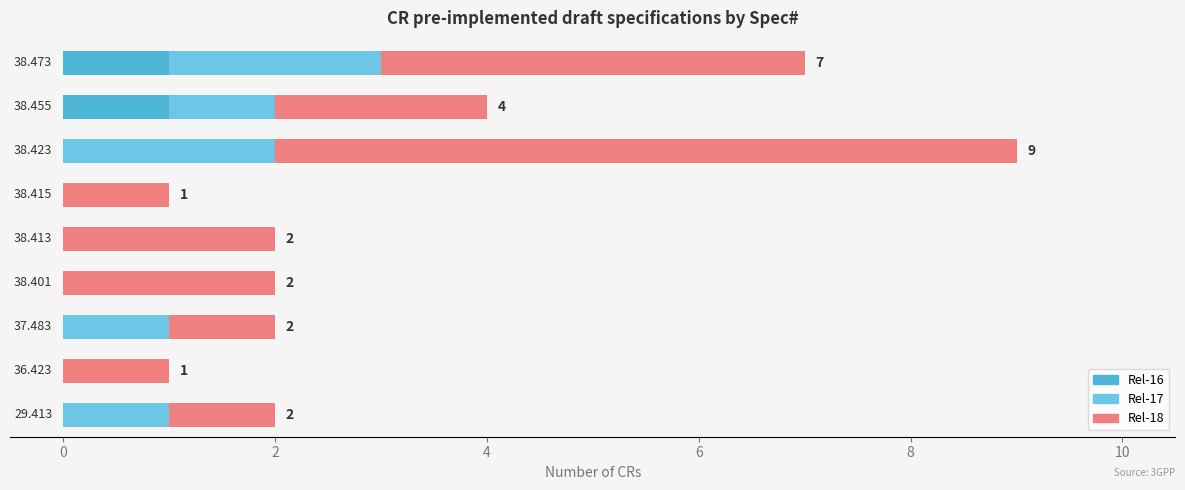

What are all the series names shown in the legend?

Rel-16, Rel-17, Rel-18